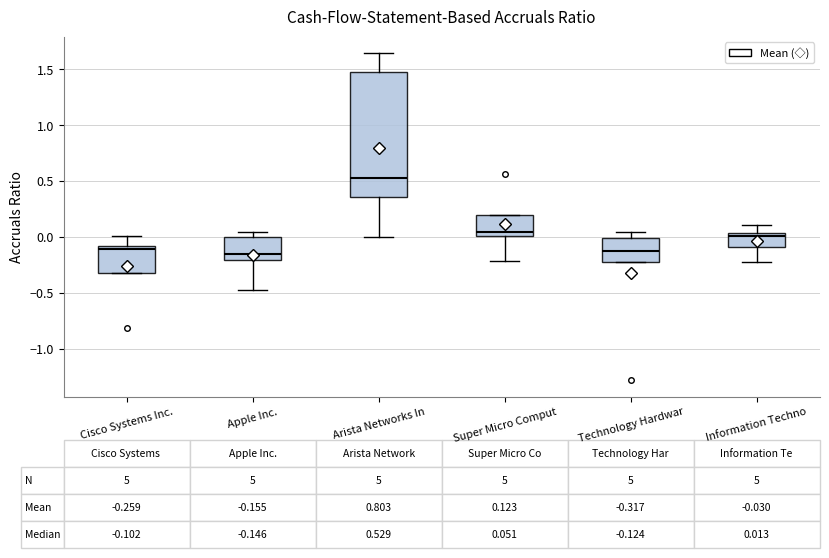

Comparing the boxes themselves (not the whiskers), which one is the tallest?

Arista Networks In